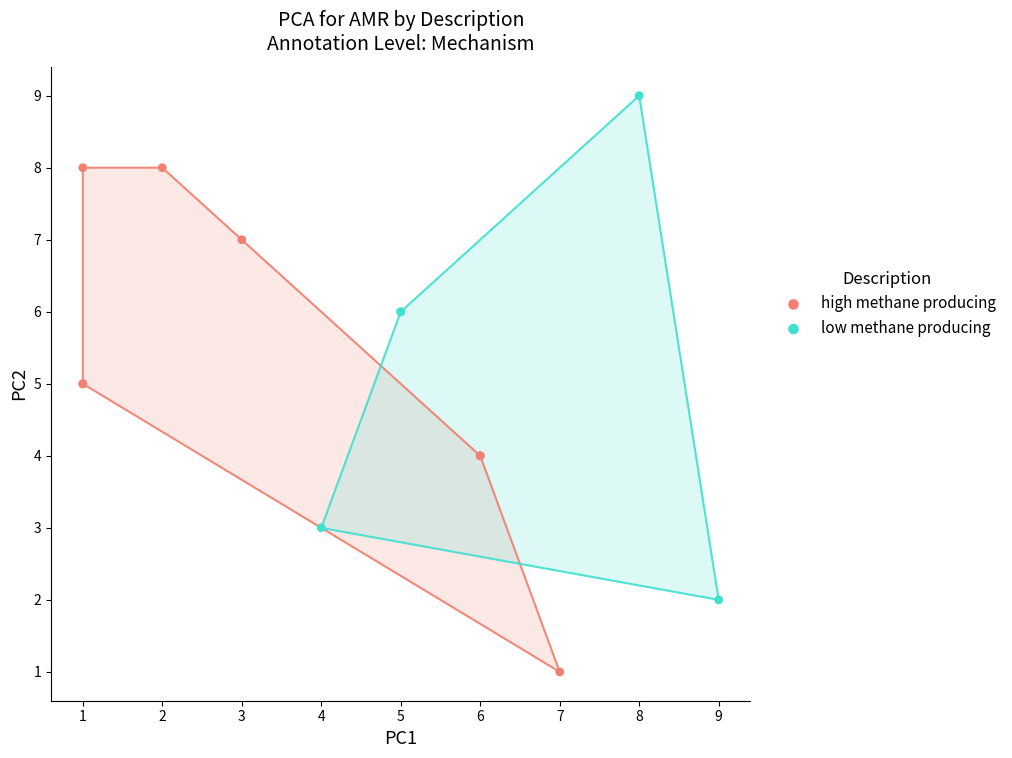

What are all the series names shown in the legend?

high methane producing, low methane producing